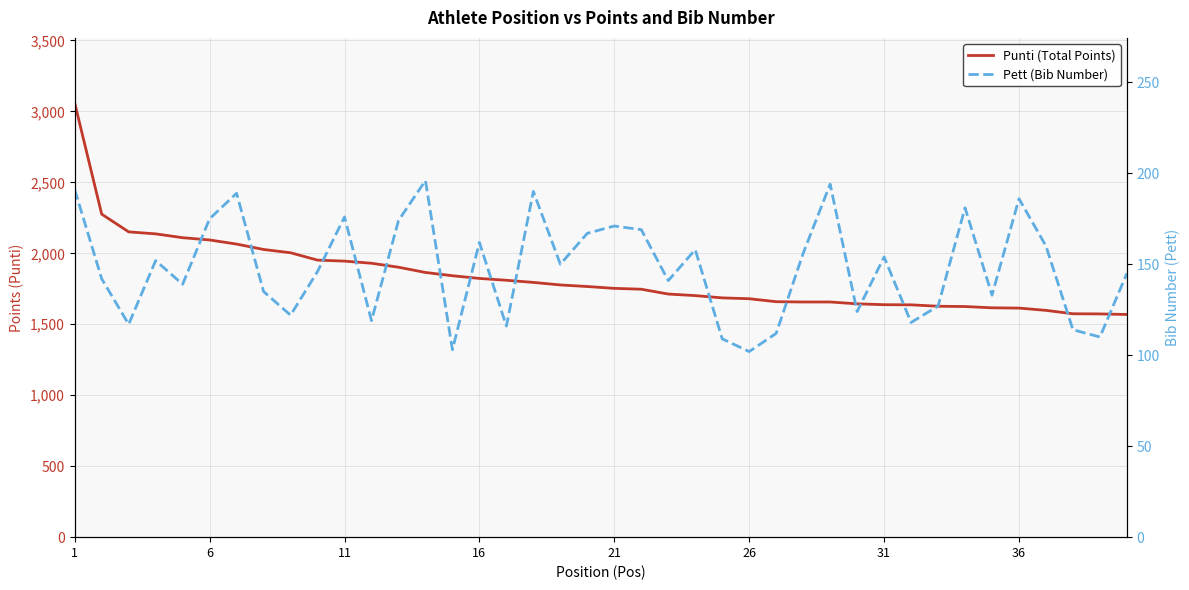

True or false: Pett (Bib Number) and Punti (Total Points) intersect in this chart.

False